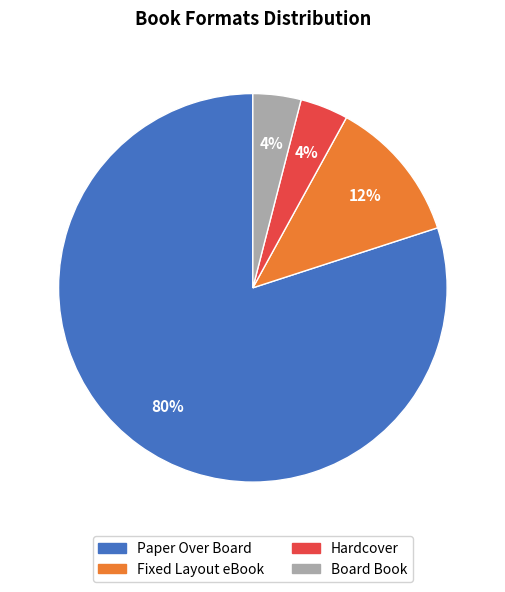

What is the largest slice in the pie chart?

Paper Over Board